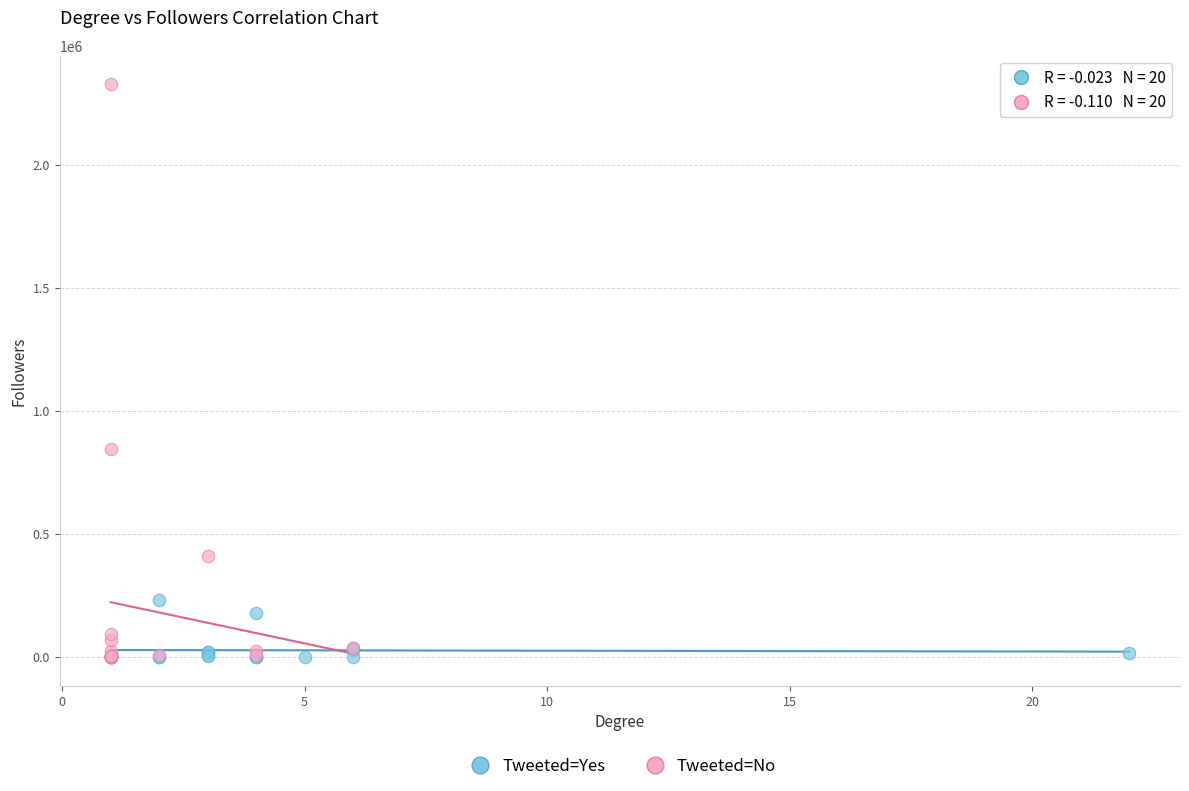

Which series has the largest Y range (max minus min)?

Tweeted=No